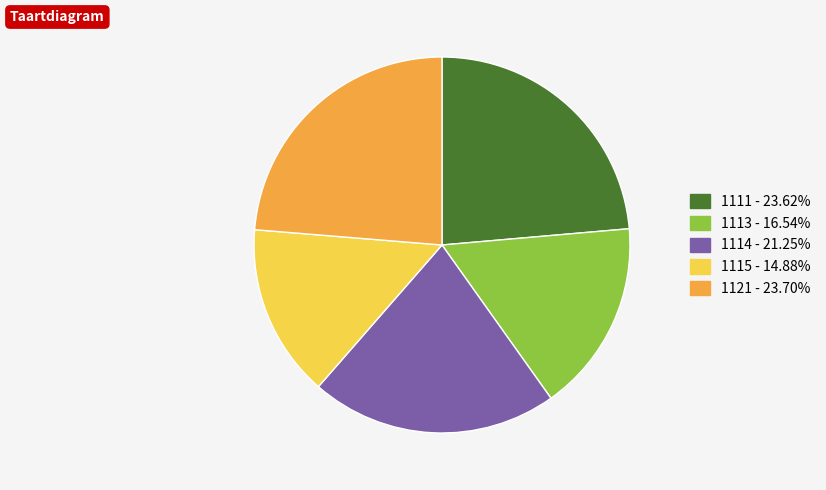

Is there a majority slice in this chart?

No